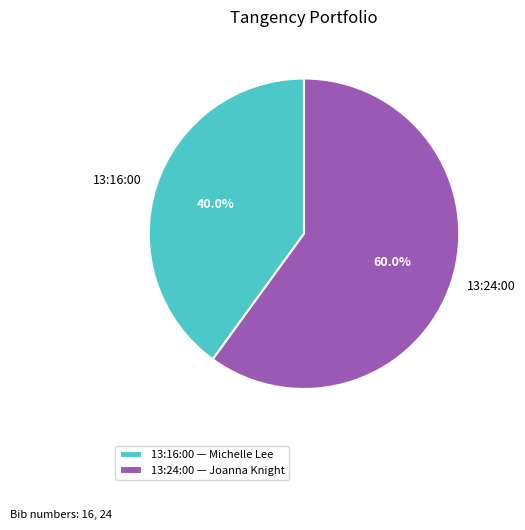

To the nearest percent, what is the difference between the largest and smallest slice percentages?

20%